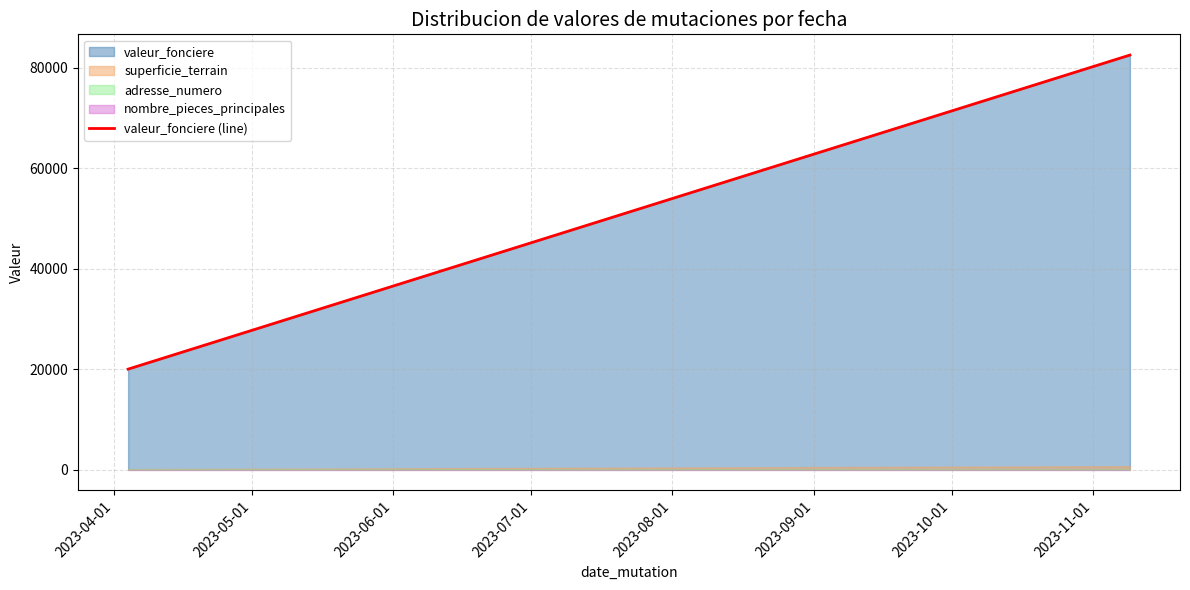

What is the greatest value displayed?

82500